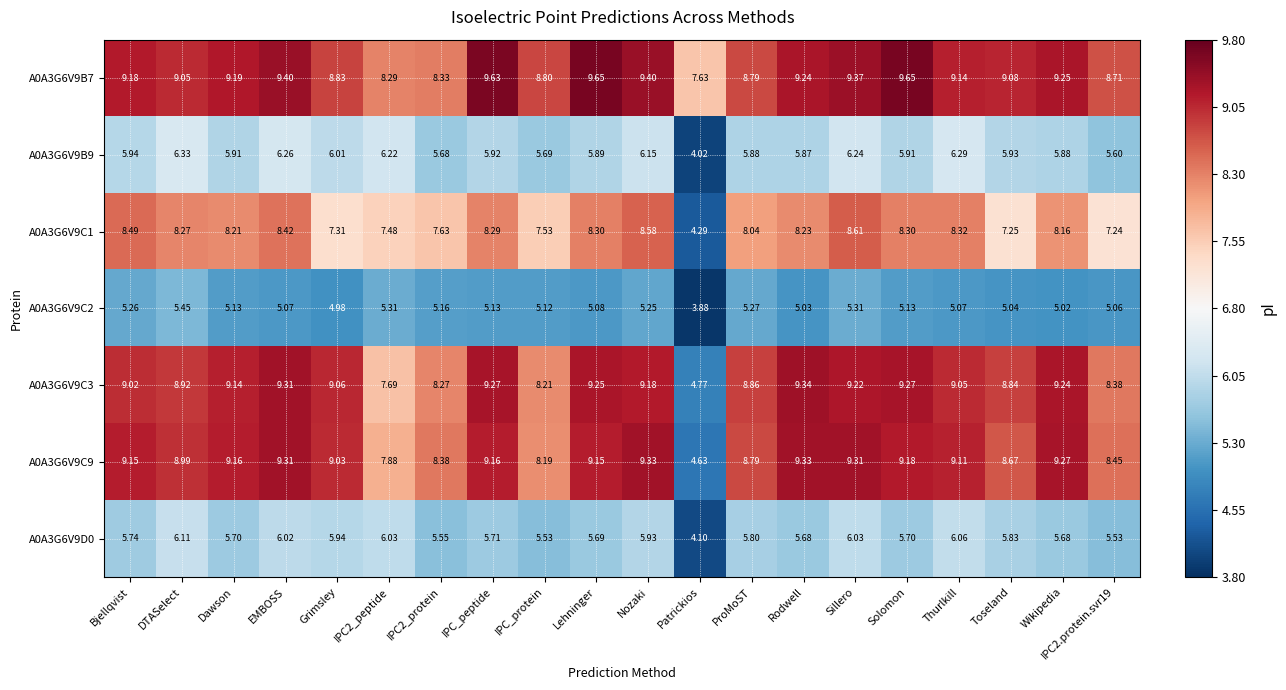

Which label corresponds to the smallest value in the chart?

Patrickios